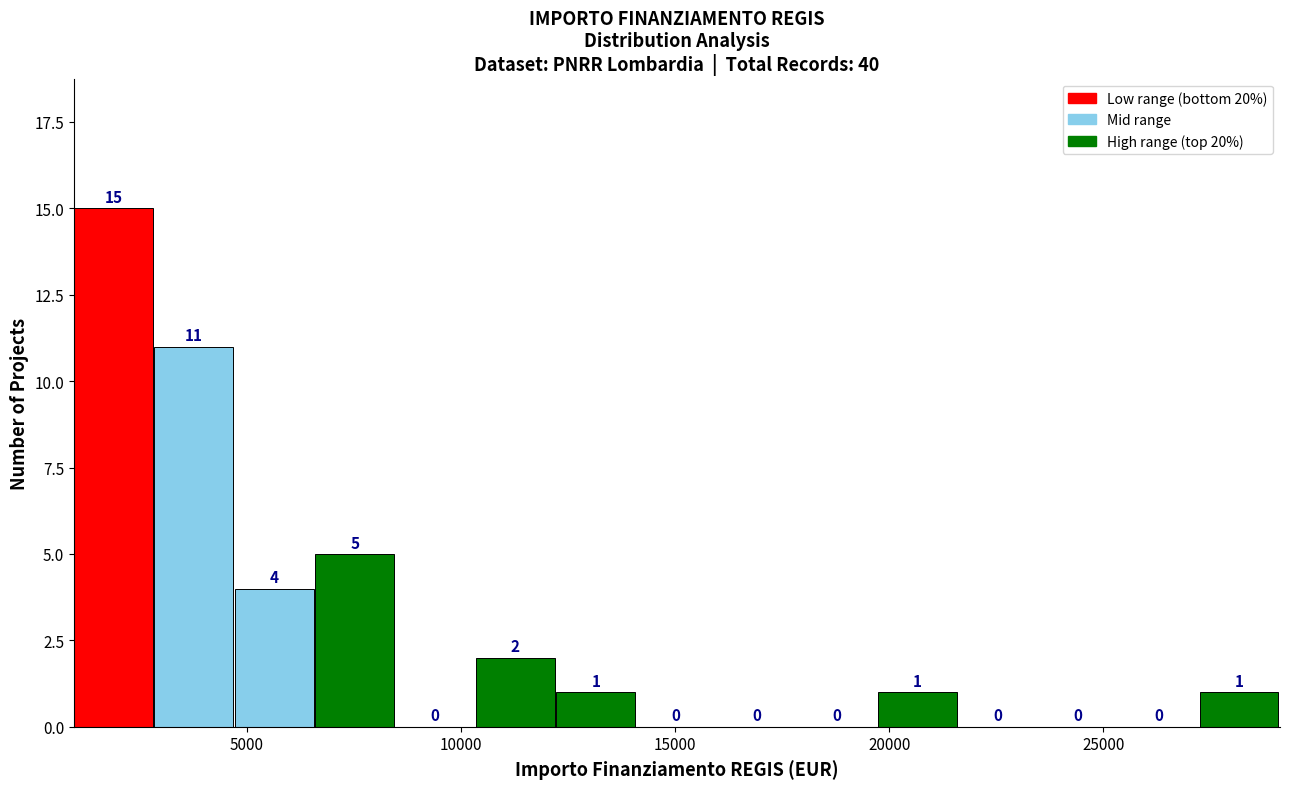

Read against the x-axis, roughly where is the centre of the tallest bar?

2000